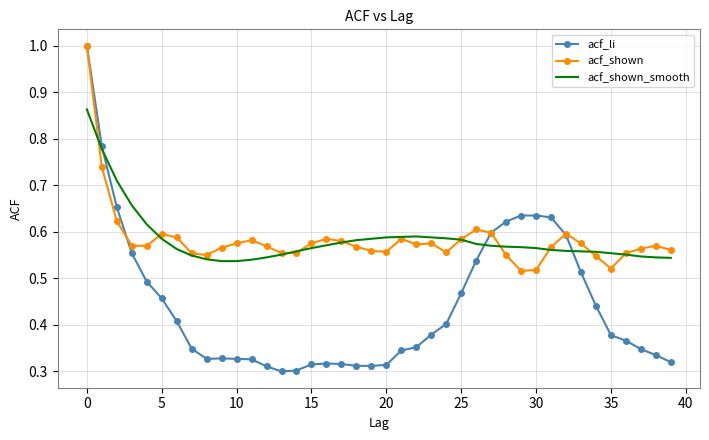

What is the maximum value for acf_shown?

1.0